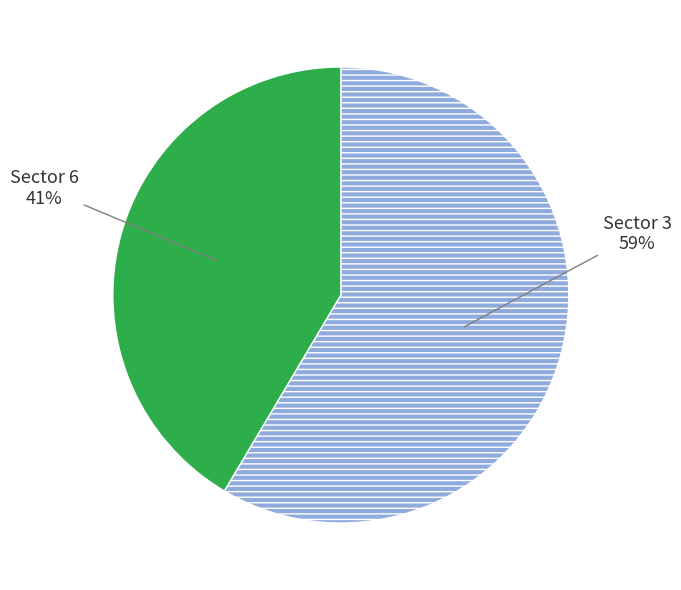

To the nearest percent, what percentage of the pie is Sector 6?

41%